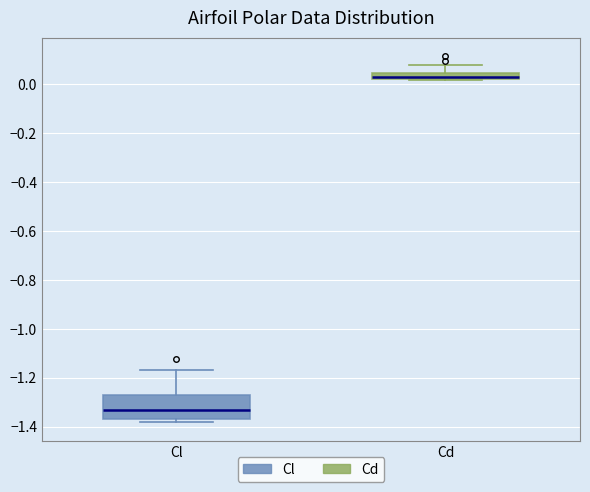

Where is the lower edge of the box for Cd on the y-axis? The values are not printed on the chart, so give them approximately, as read against the axis.

0.02